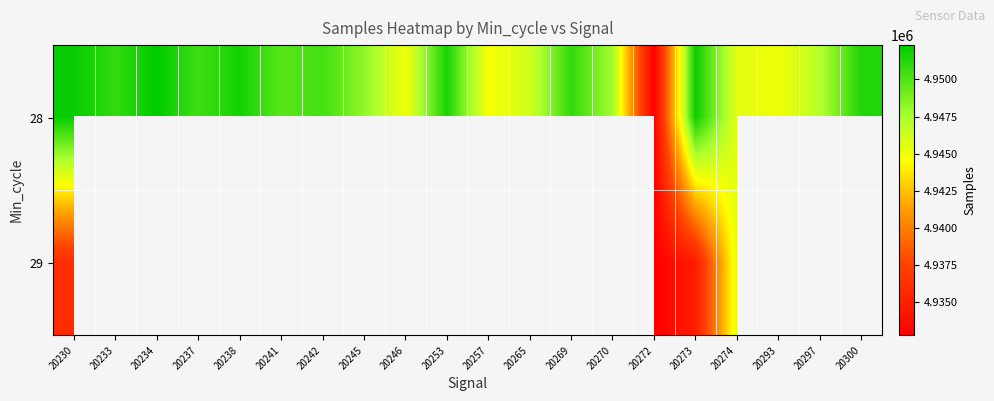

The 29 series shows 4935967.0 at 20230. True or false?

True